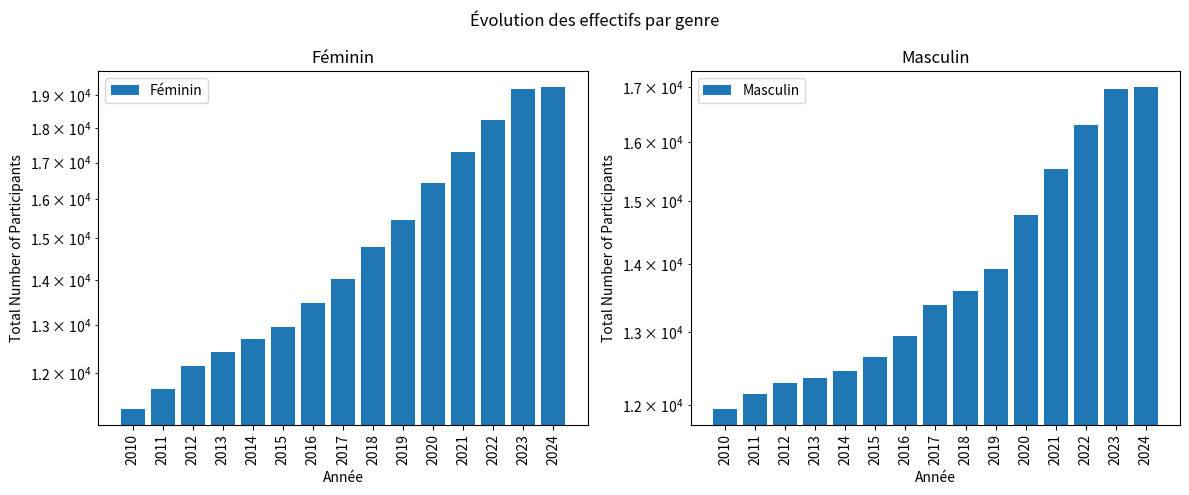

At which category is the sum across all series the highest?

2024